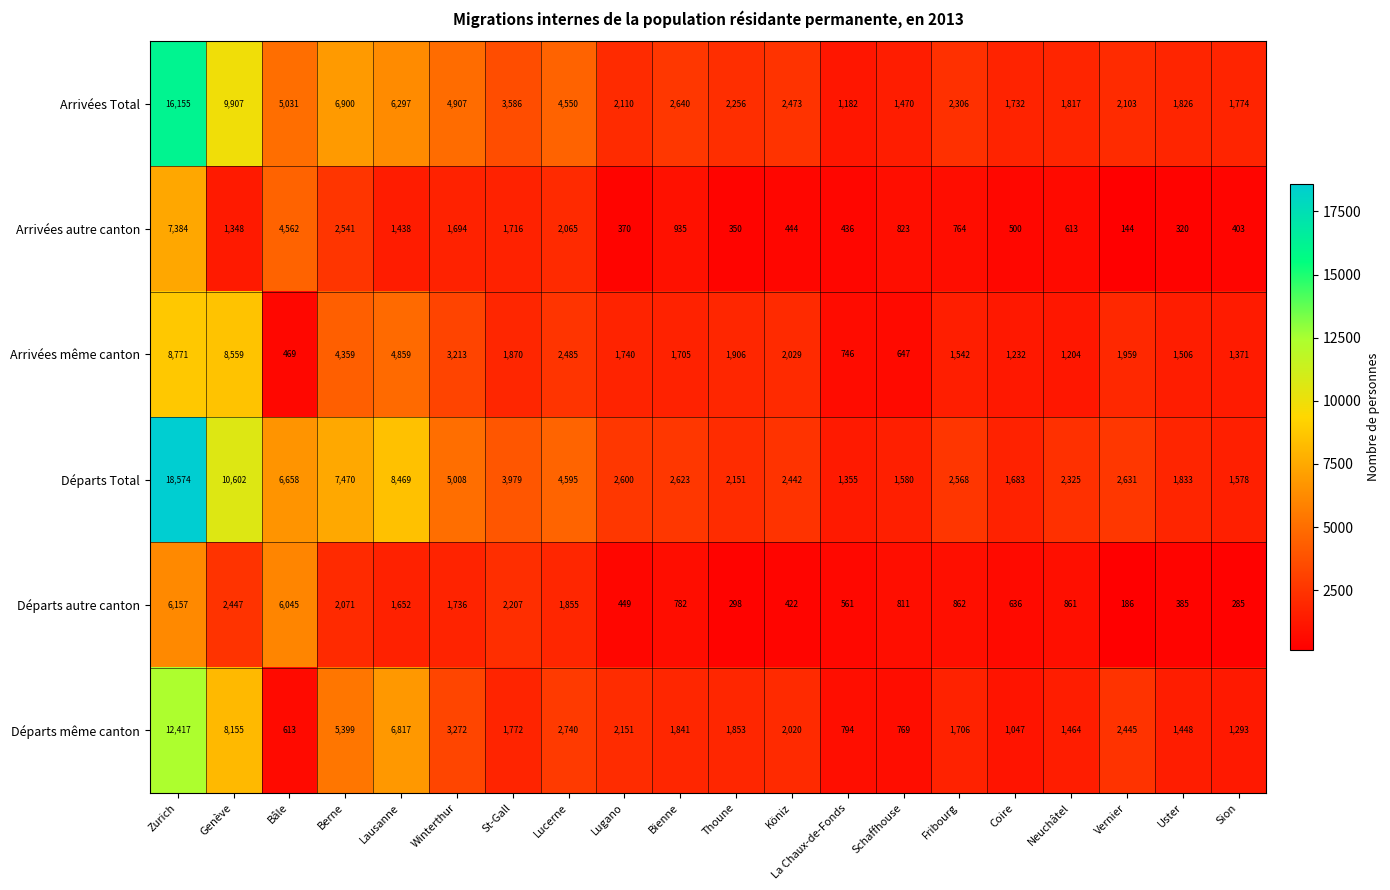

Is it true that Départs même canton equals 1287 at Köniz?

False